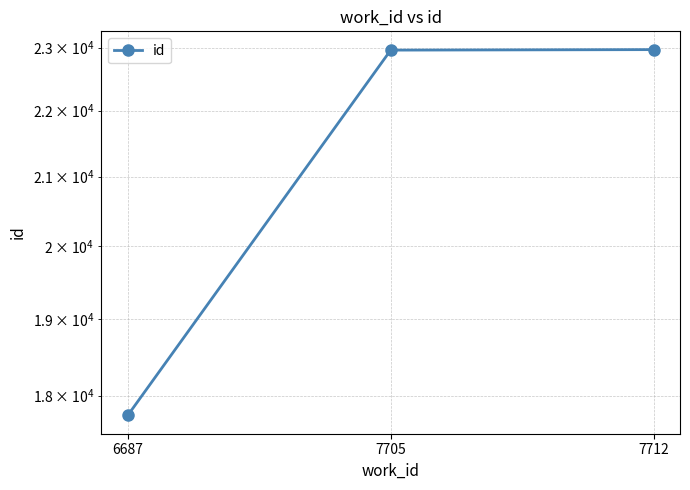

The value at 6687 is 29626. True or false?

False